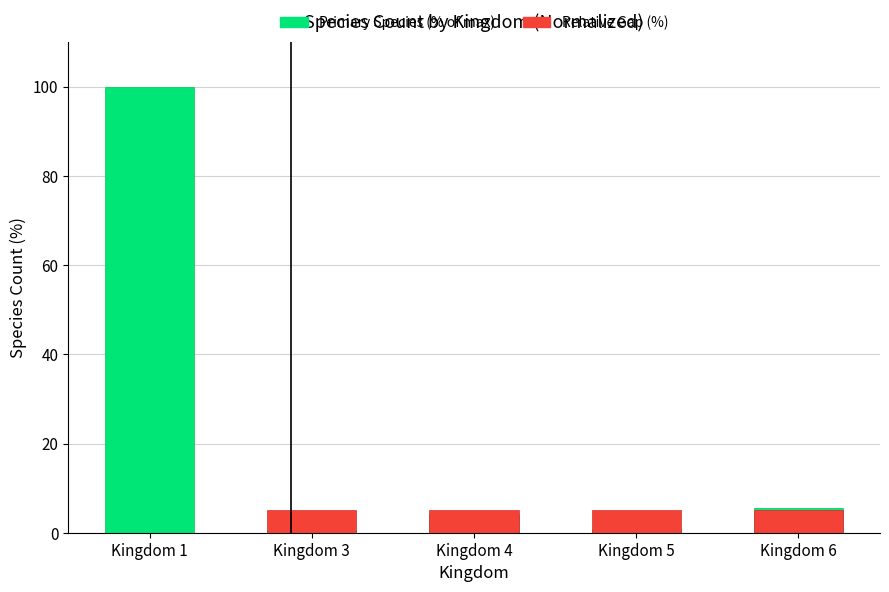

The Relative Gap (%) series shows 5.0 at Kingdom 3. True or false?

True